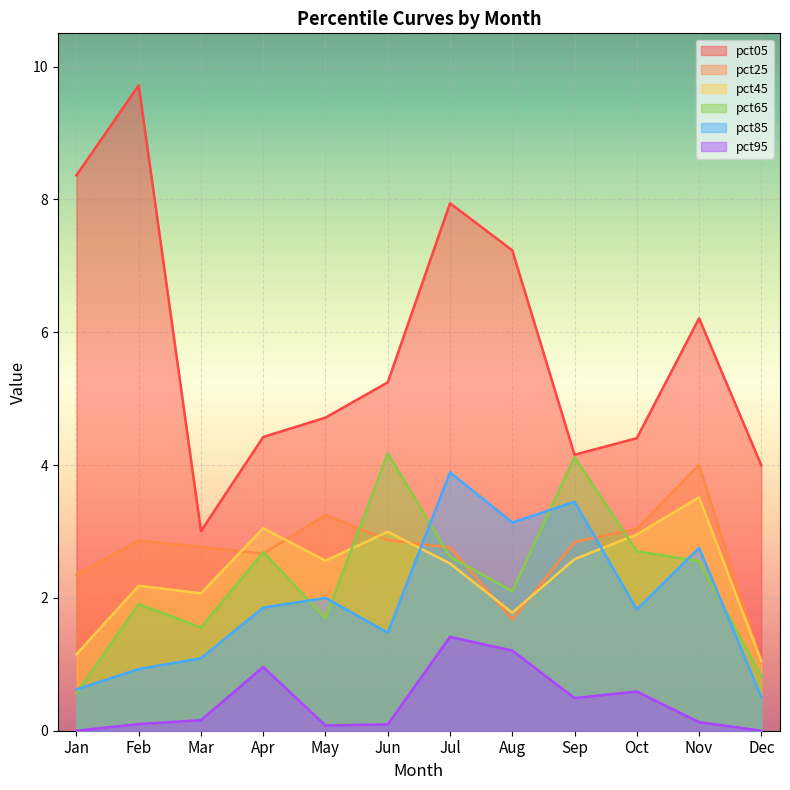

At Dec, list the series in order from largest to smallest.

pct05, pct45, pct25, pct65, pct85, pct95